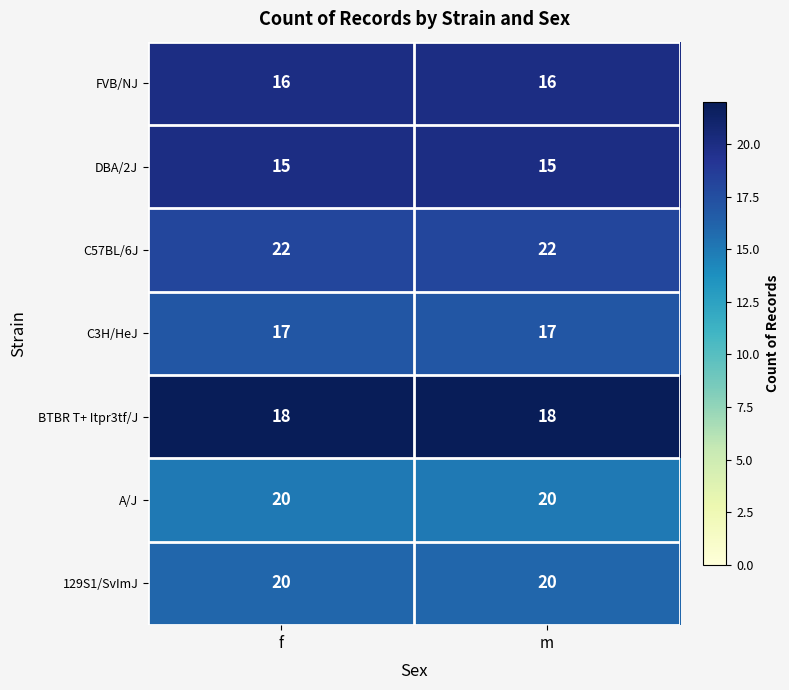

Is it true that FVB/NJ equals 6 at f?

False